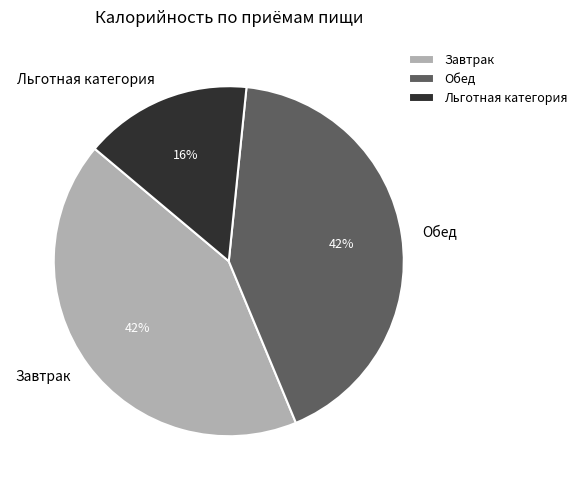

How many segments does this pie chart have?

3